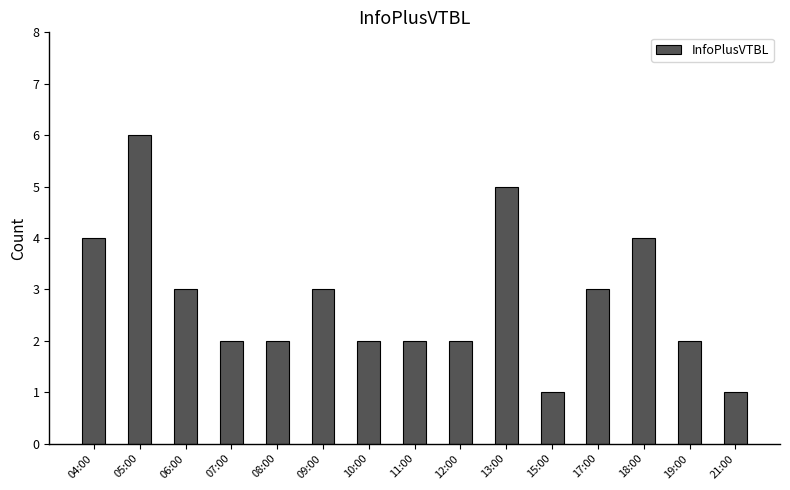

Approximately how many times larger is the value at 09:00 compared to 05:00?

0.5